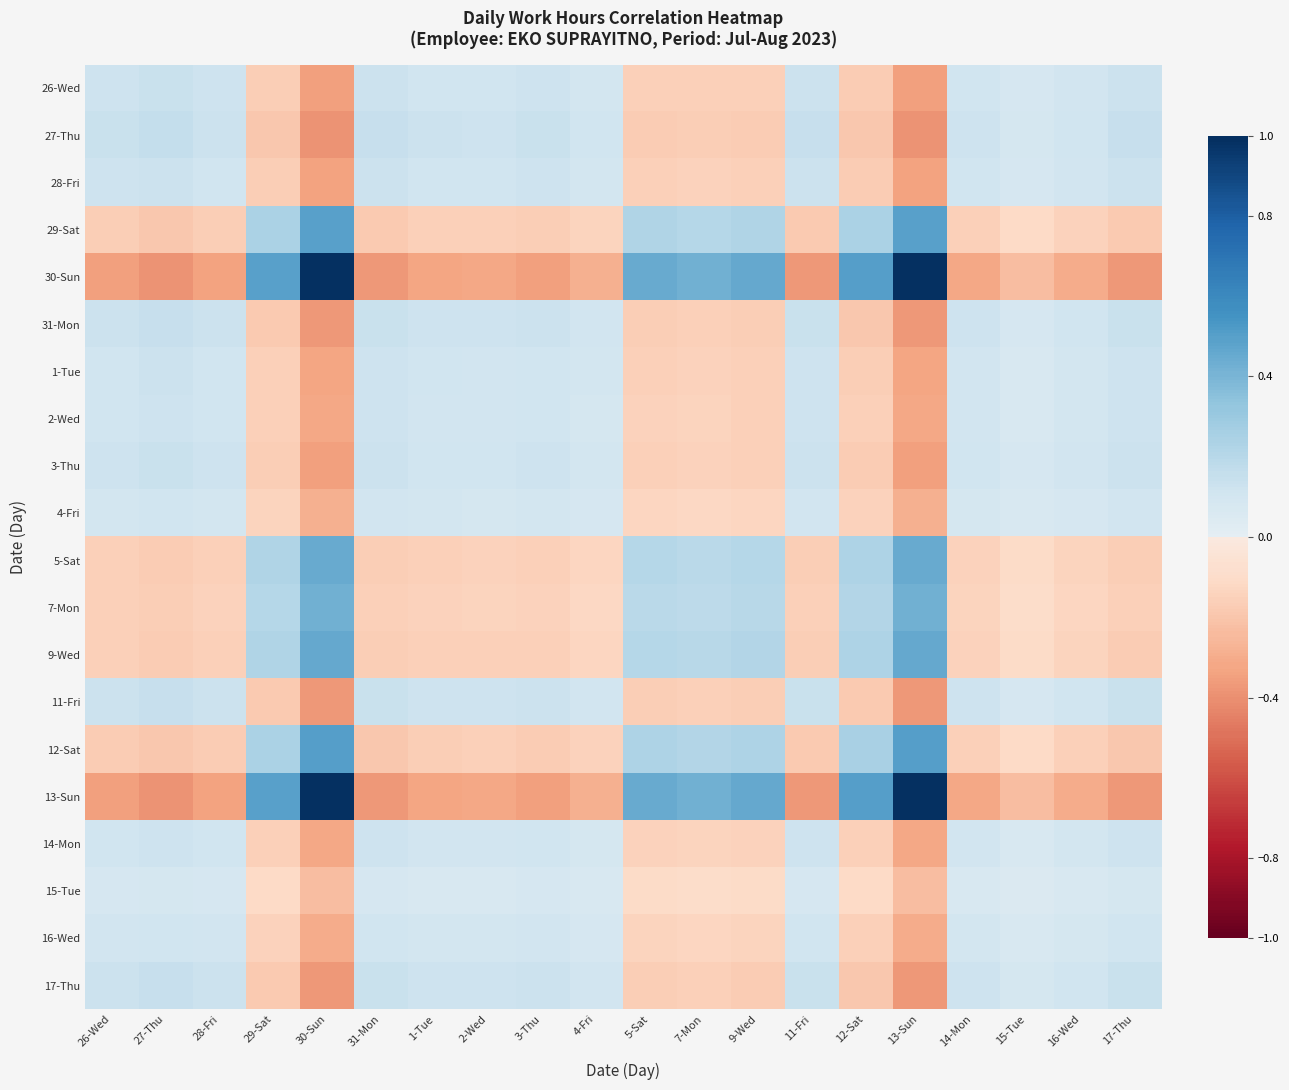

Rank the series at 5-Sat from lowest to highest value.

27-Thu, 17-Thu, 31-Mon, 11-Fri, 26-Wed, 3-Thu, 28-Fri, 1-Tue, 2-Wed, 14-Mon, 16-Wed, 4-Fri, 15-Tue, 7-Mon, 5-Sat, 9-Wed, 29-Sat, 12-Sat, 30-Sun, 13-Sun